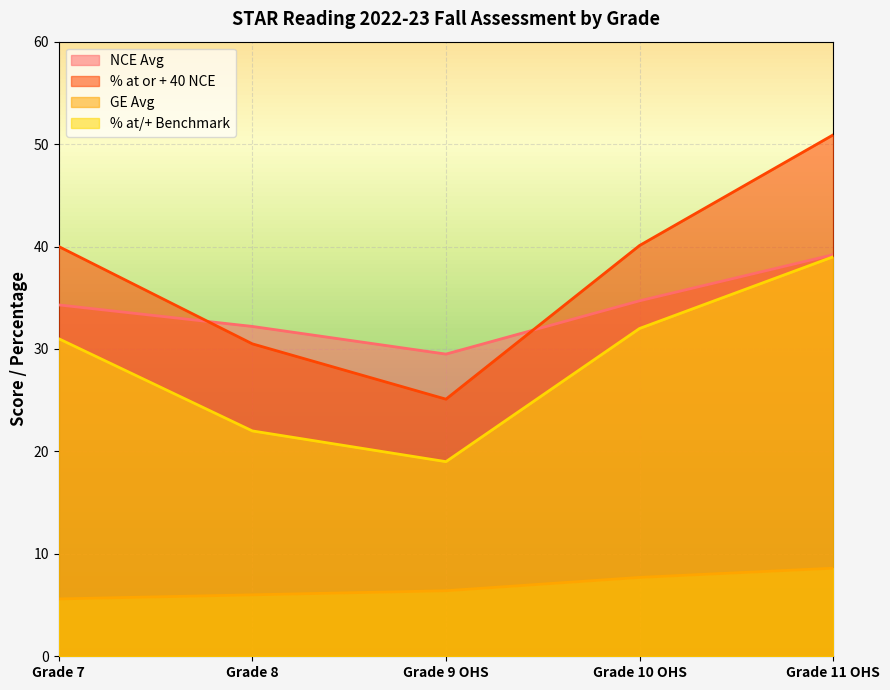

Reading left to right, extract all data points from this chart.

NCE Avg: Grade 7=34.3	Grade 8=32.2	Grade 9 OHS=29.5	Grade 10 OHS=34.7	Grade 11 OHS=39.2
% at or + 40 NCE: Grade 7=40.0	Grade 8=30.5	Grade 9 OHS=25.1	Grade 10 OHS=40.1	Grade 11 OHS=50.9
GE Avg: Grade 7=5.6	Grade 8=6.0	Grade 9 OHS=6.4	Grade 10 OHS=7.7	Grade 11 OHS=8.6
% at/+ Benchmark: Grade 7=31.0	Grade 8=22.0	Grade 9 OHS=19.0	Grade 10 OHS=32.0	Grade 11 OHS=39.0